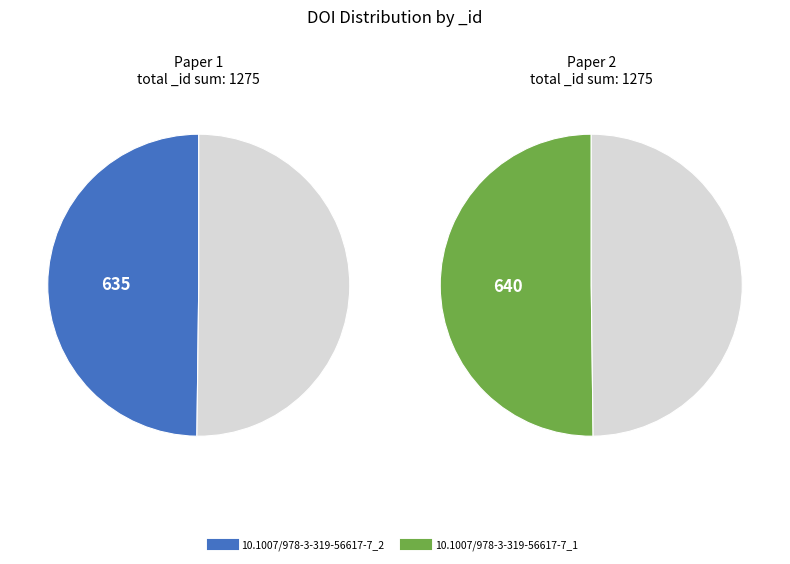

To the nearest percent, what is the average slice percentage?

50%